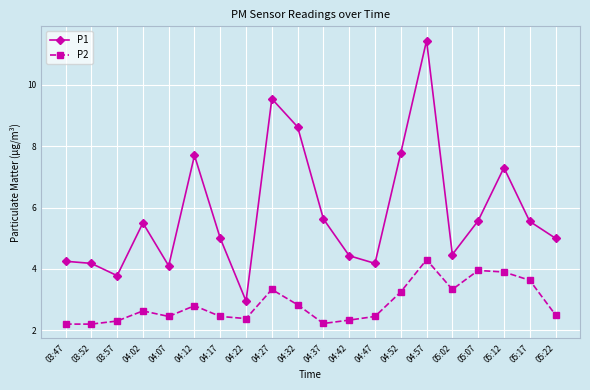

What is the maximum value for P2?

4.3